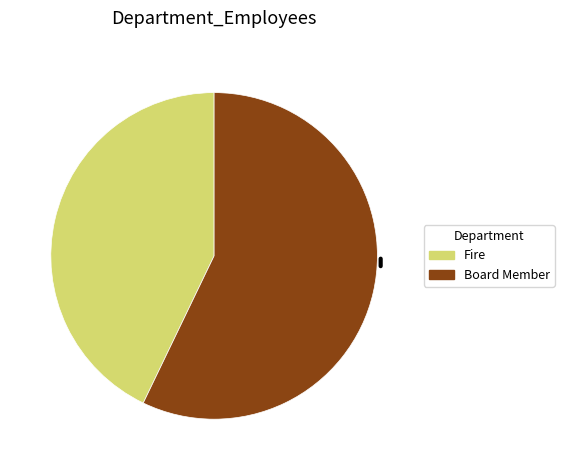

Between Fire and Board Member, which is larger?

Board Member